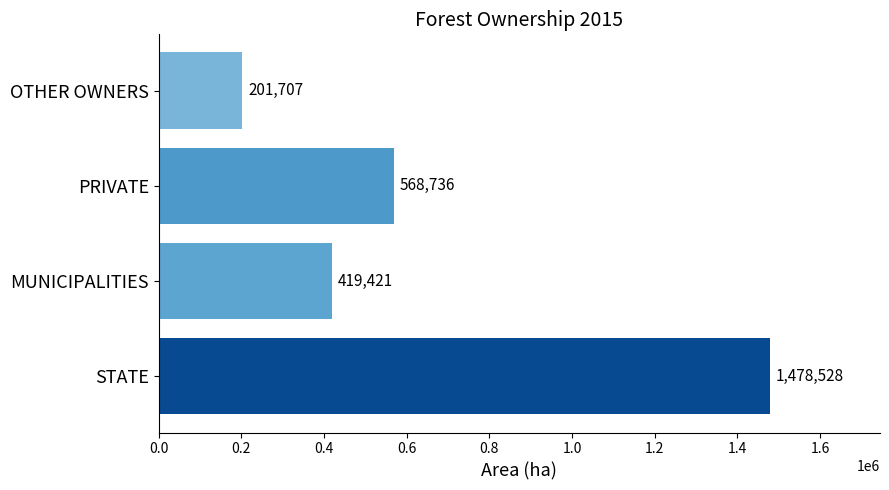

List the labels in order of value, smallest first.

OTHER OWNERS, MUNICIPALITIES, PRIVATE, STATE